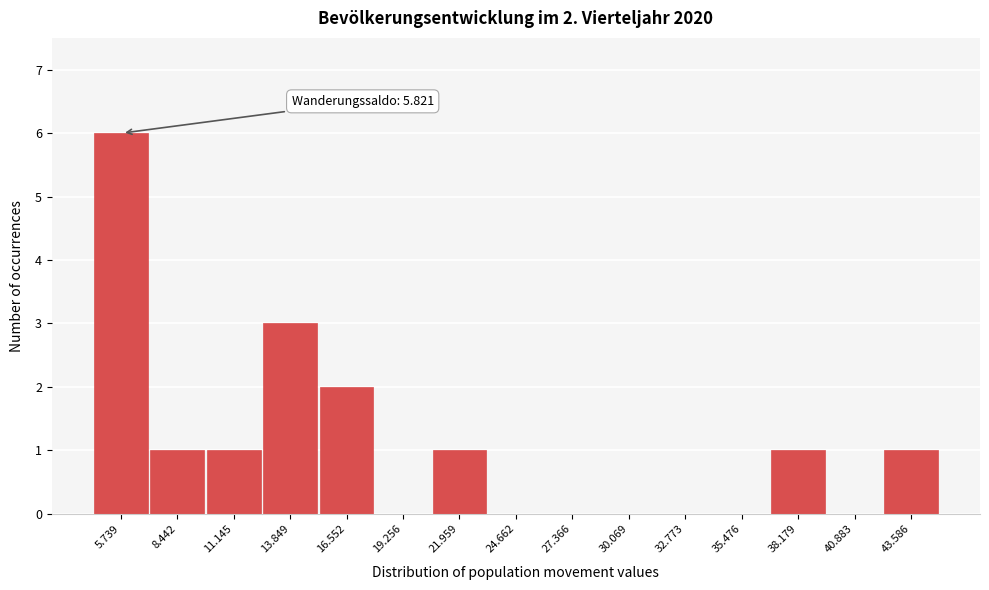

Reading right to left, what are all the values shown in this chart?

43.586=1	40.883=0	38.179=1	35.476=0	32.773=0	30.069=0	27.366=0	24.662=0	21.959=1	19.256=0	16.552=2	13.849=3	11.145=1	8.442=1	5.739=6